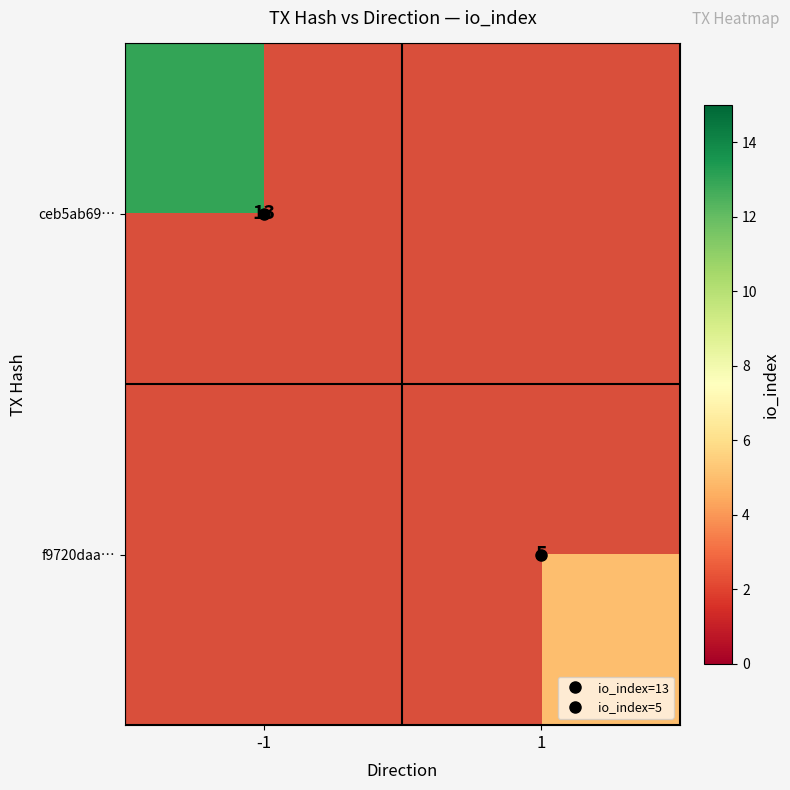

Rank the categories by ceb5ab69… value from highest to lowest.

-1, 1